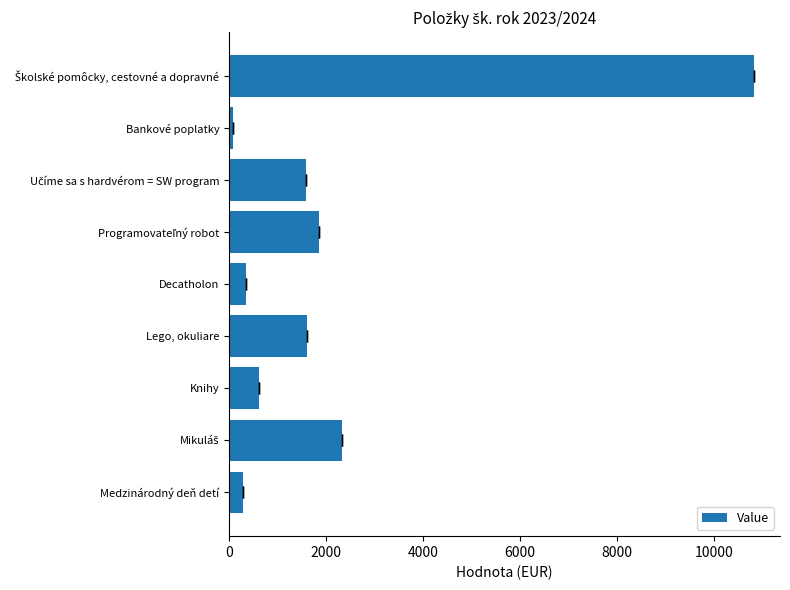

The value at Bankové poplatky is 128.0. True or false?

False